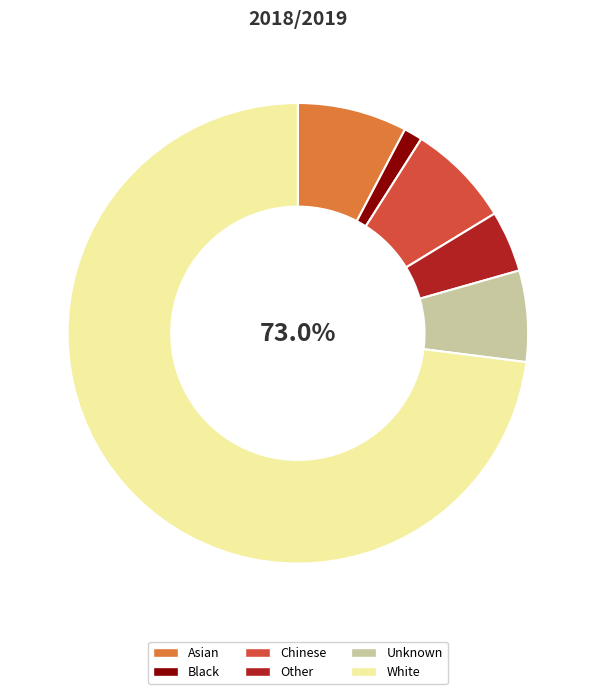

Is there any slice that represents more than half of the pie?

Yes